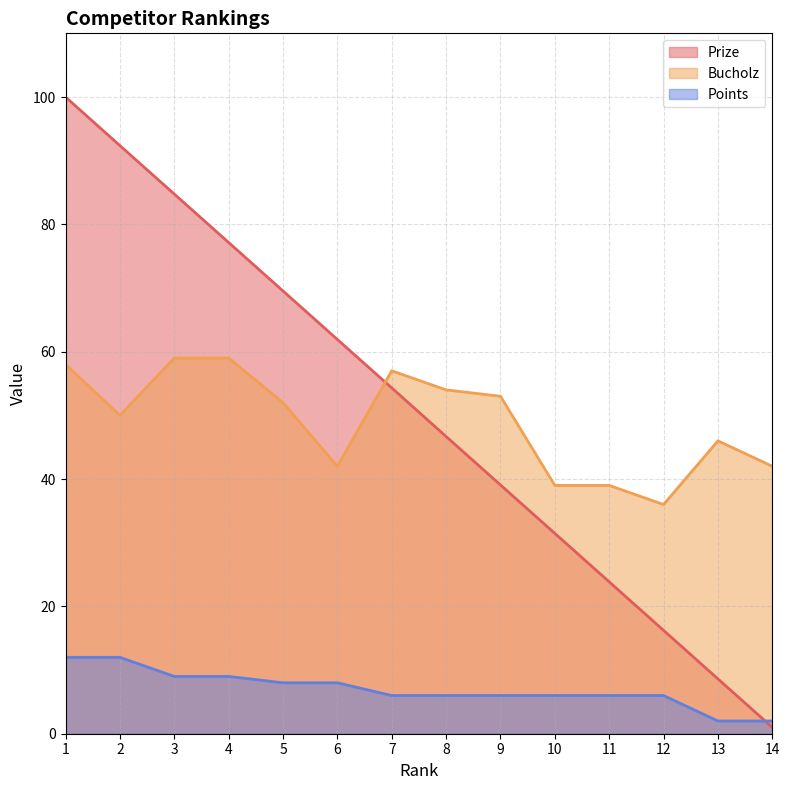

Reading right to left, extract all data points from this chart.

Prize: 14=1.0	13=8.6	12=16.2	11=23.9	10=31.5	9=39.1	8=46.7	7=54.3	6=61.9	5=69.5	4=77.2	3=84.8	2=92.4	1=100.0
Bucholz: 14=42.0	13=46.0	12=36.0	11=39.0	10=39.0	9=53.0	8=54.0	7=57.0	6=42.0	5=52.0	4=59.0	3=59.0	2=50.0	1=58.0
Points: 14=2.0	13=2.0	12=6.0	11=6.0	10=6.0	9=6.0	8=6.0	7=6.0	6=8.0	5=8.0	4=9.0	3=9.0	2=12.0	1=12.0